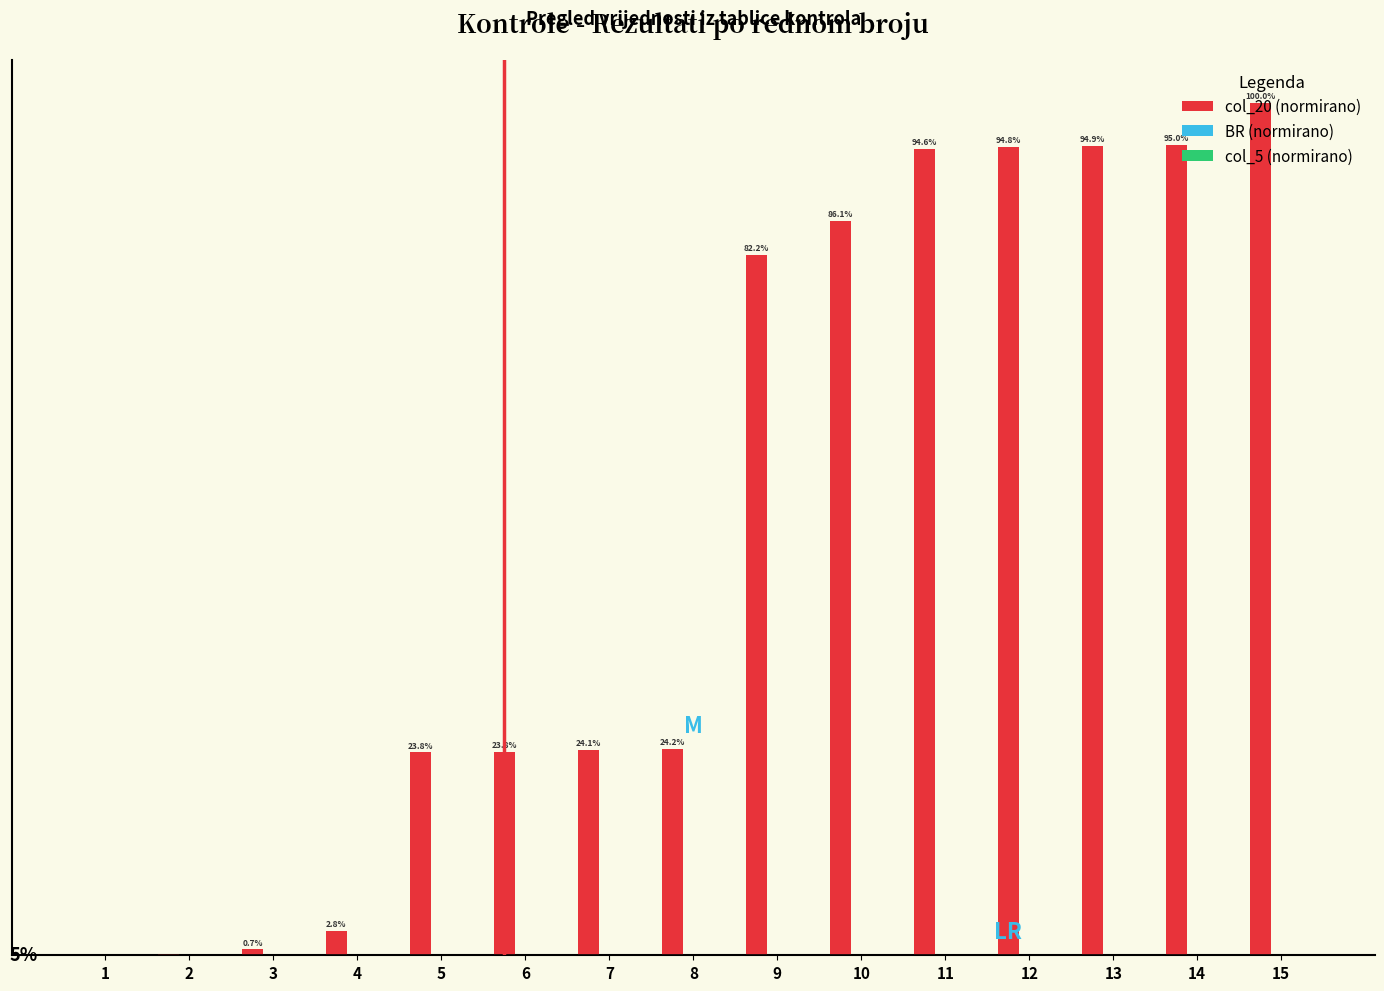

Which series has the widest spread of values?

col_20 (normirano)